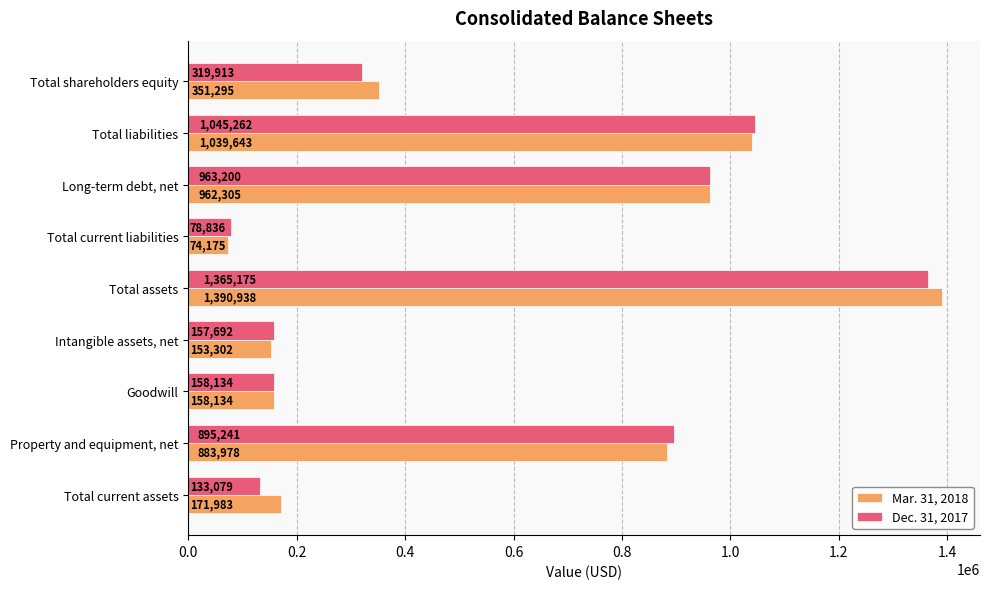

At how many categories does at least one series exceed 1280959?

1